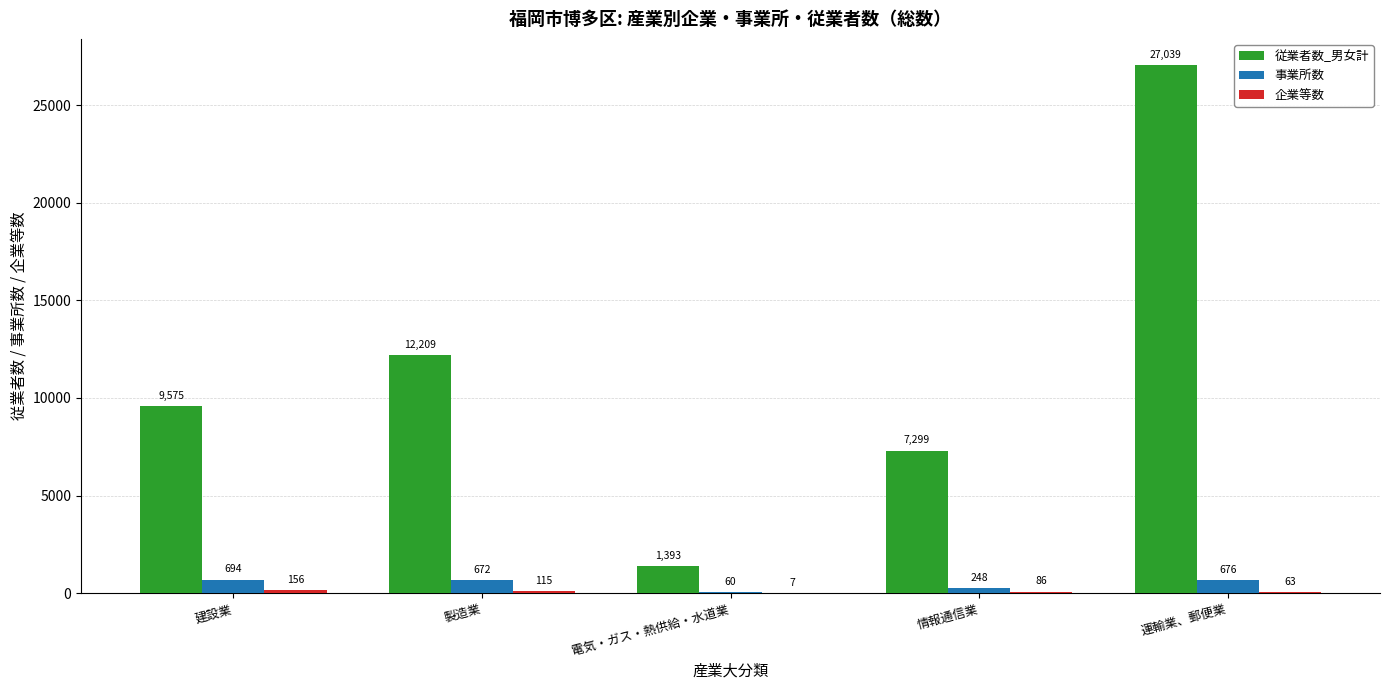

Does the chart contain stacked bars?

No